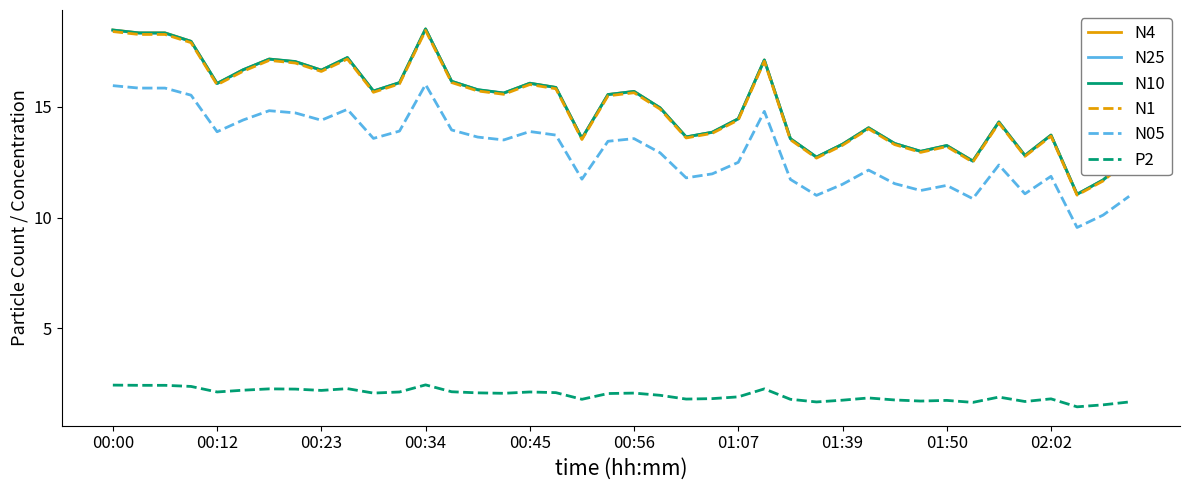

What is the smallest value displayed?

1.5